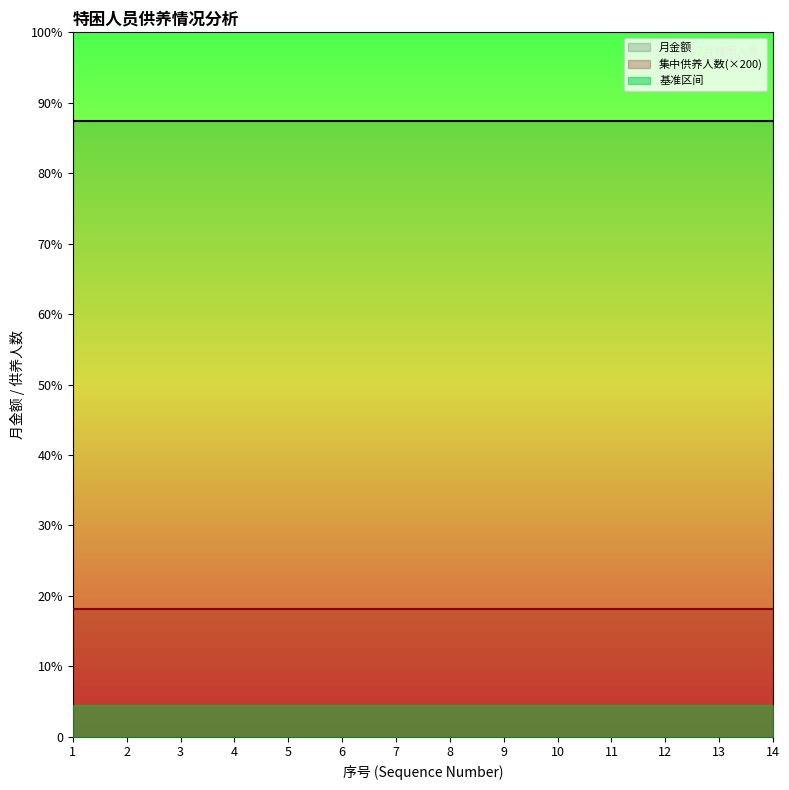

The 集中供养人数 series shows 2 at 6. True or false?

False